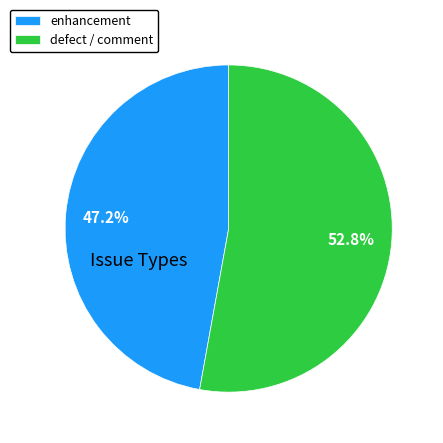

Which category has the biggest portion of the pie?

defect / comment